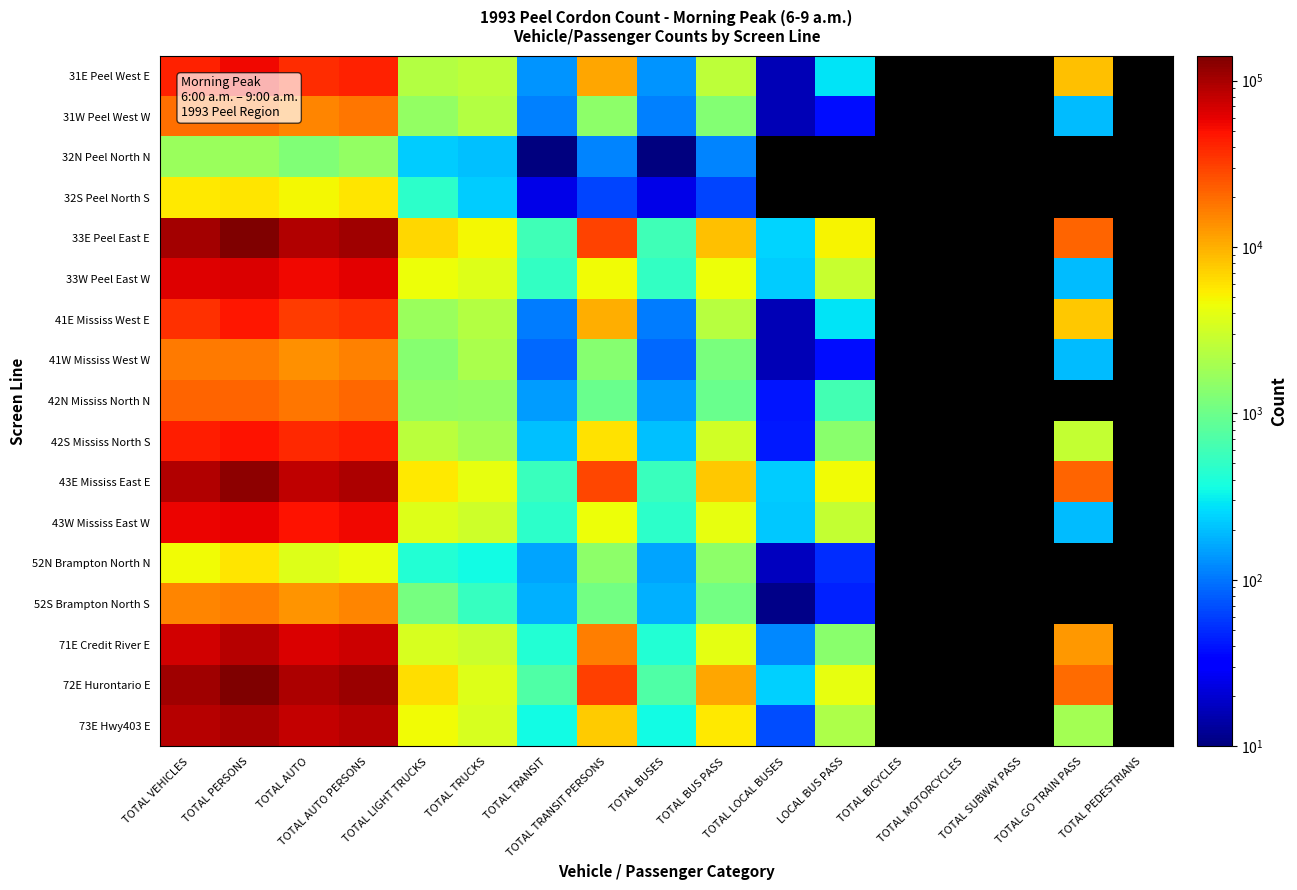

Which category has the lowest value in the 32S Peel North S series?

TOTAL TRANSIT